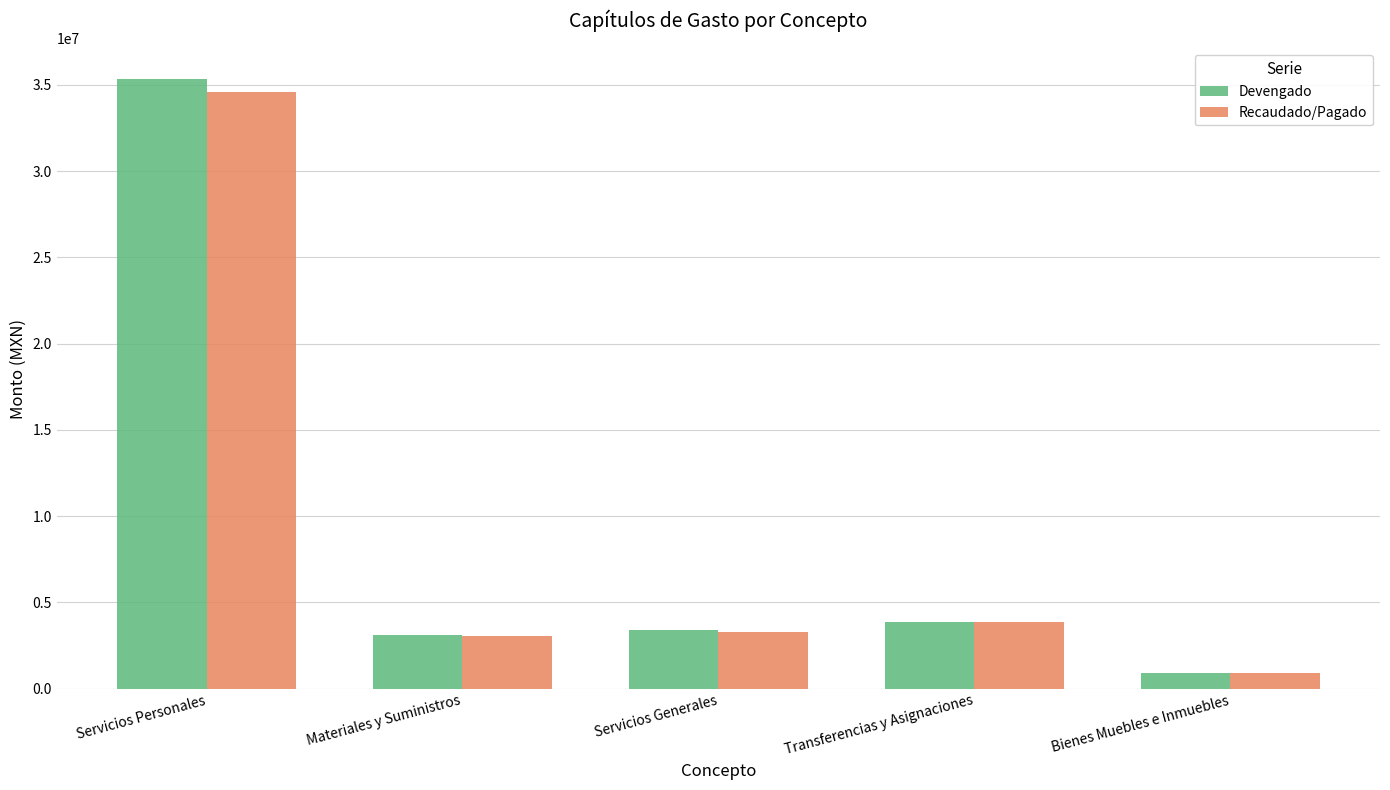

Which series has the largest range (max minus min)?

Devengado